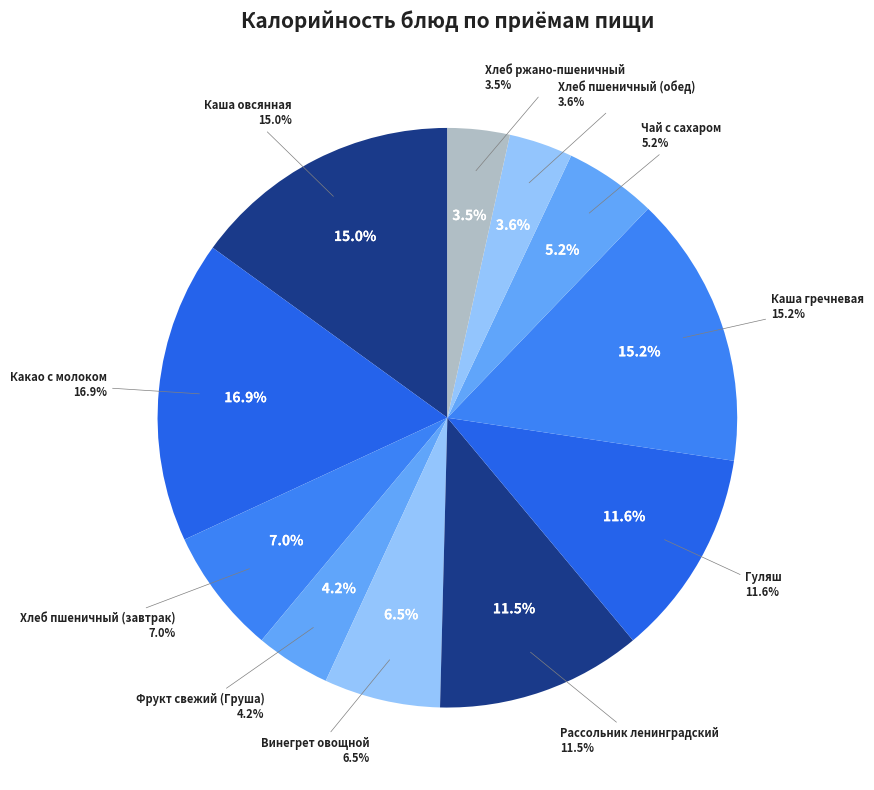

To the nearest percent, what is the difference between the largest and smallest slice percentages?

13%